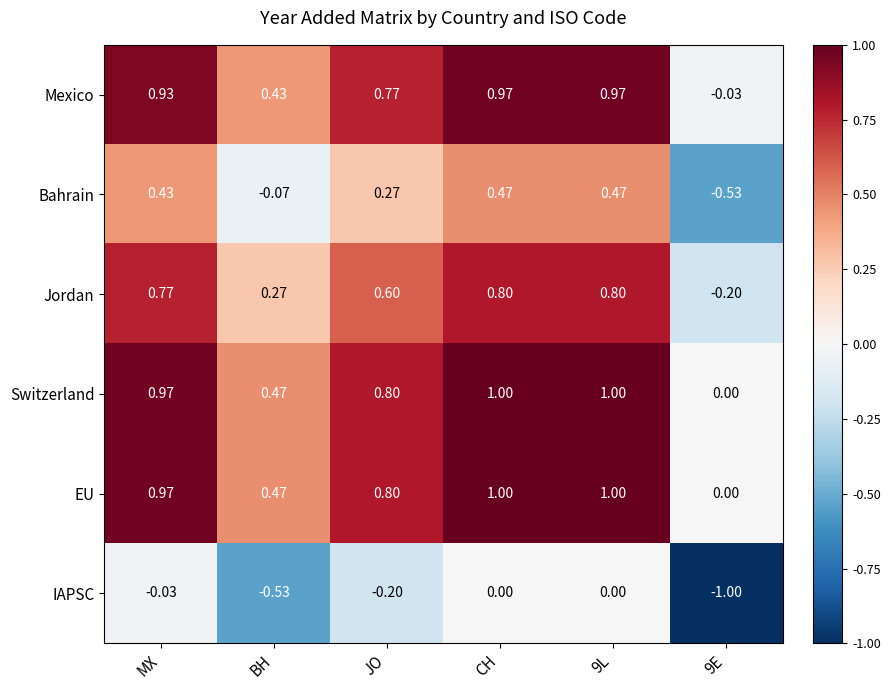

How many values in the EU series exceed 0?

5